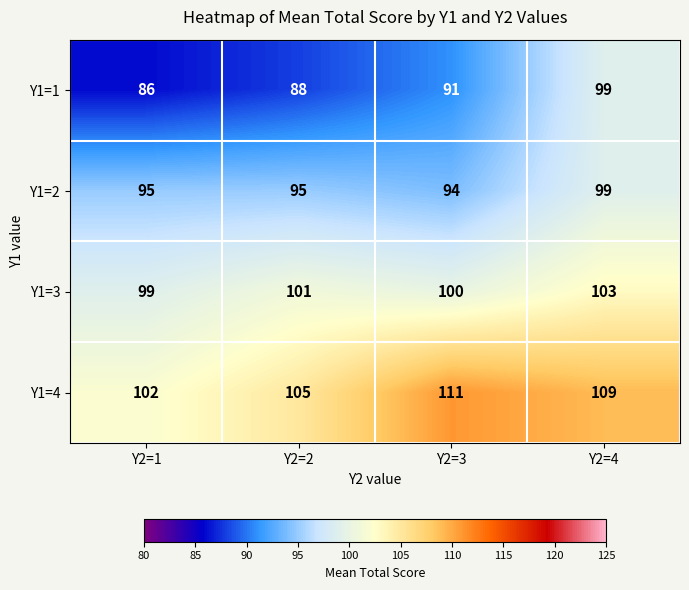

What is the difference between the highest and lowest values at Y2=1?

16